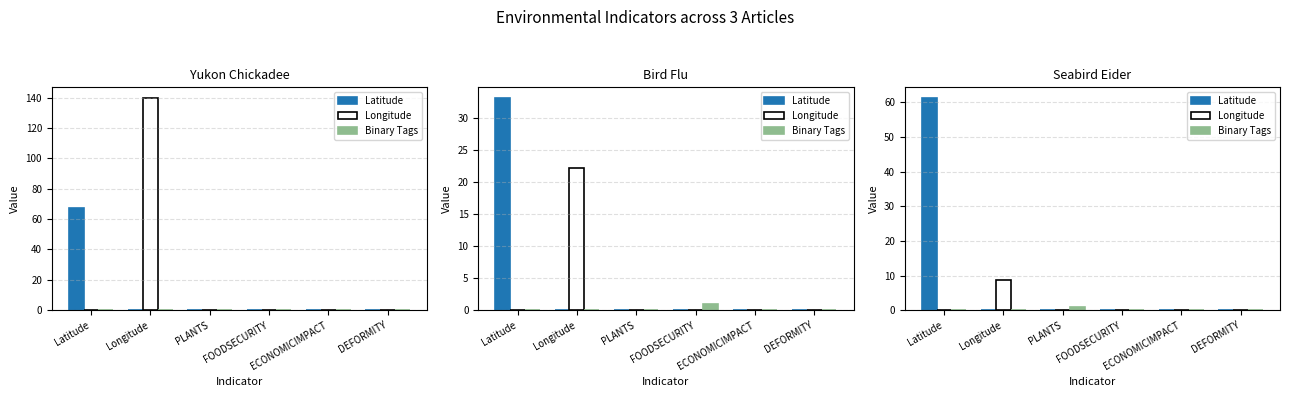

Does the chart contain any negative values?

No